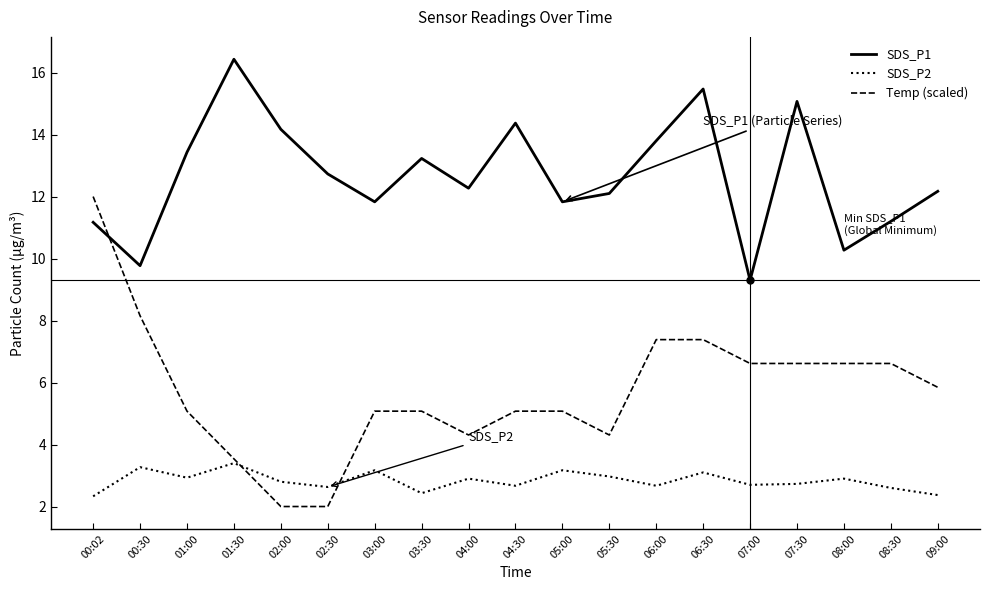

What is the minimum value shown in the chart?

2.0